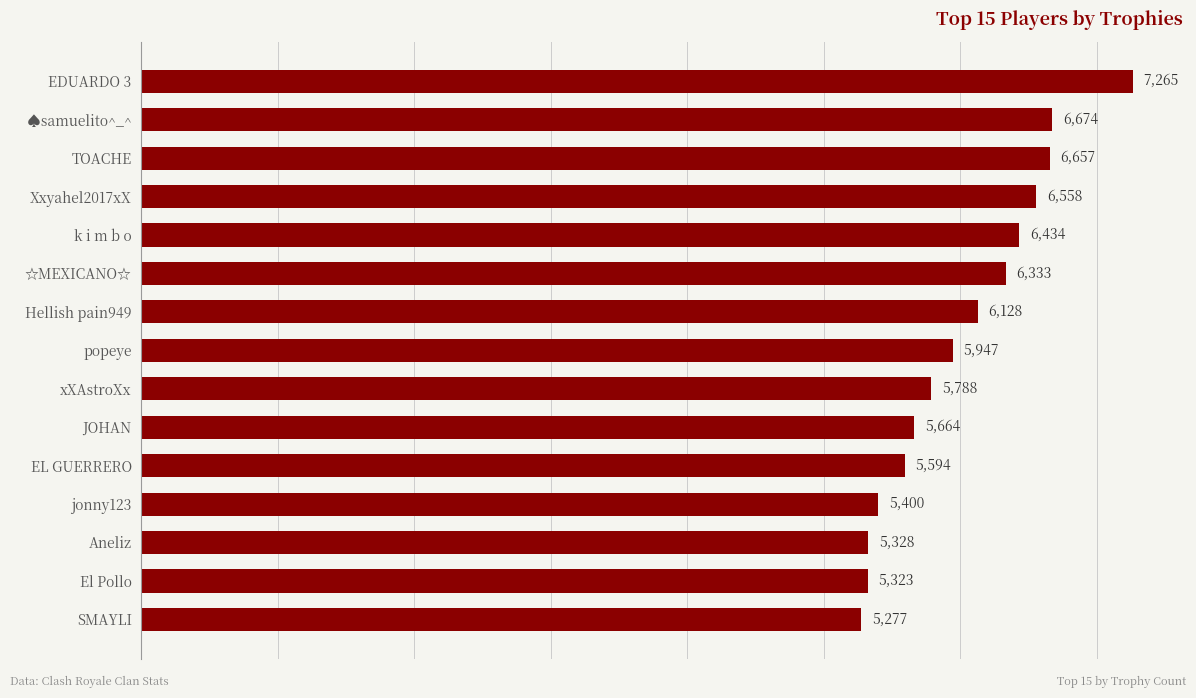

Are the bars horizontal?

Yes